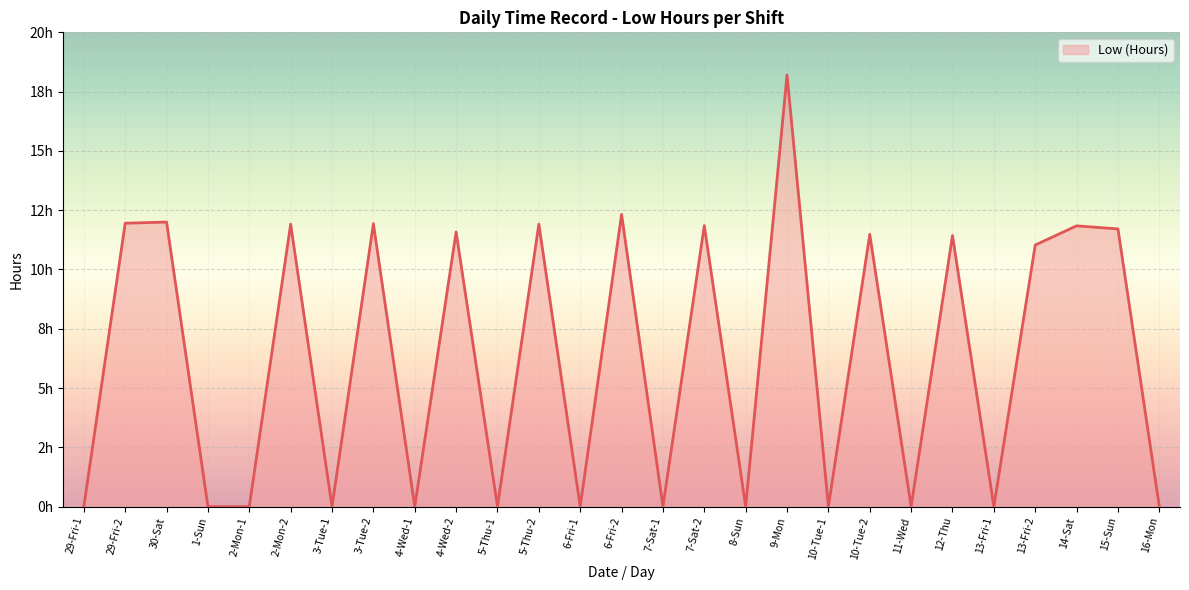

At which category does the data reach its first local valley?

3-Tue-1